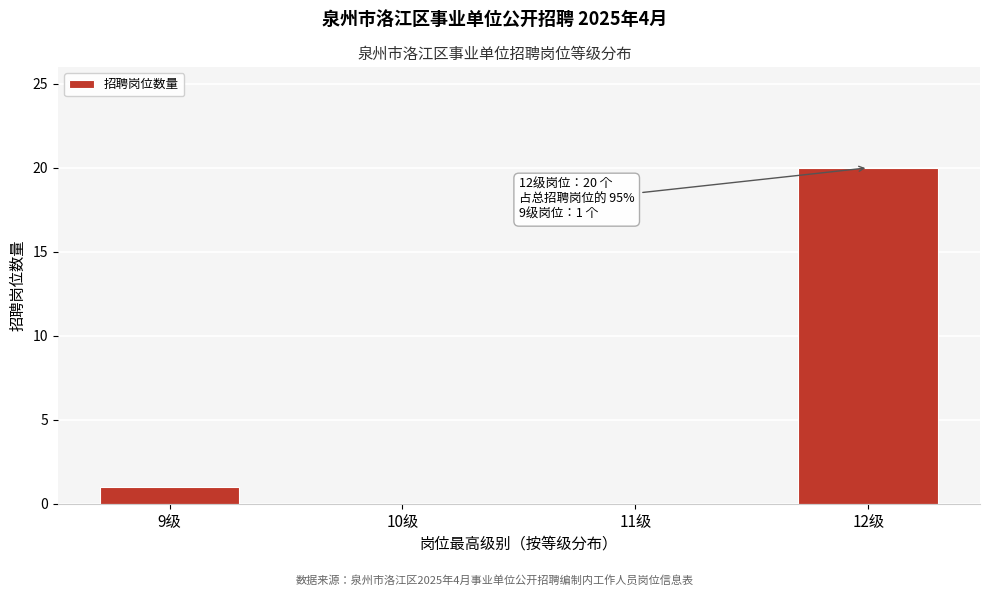

Reading left to right, list all the values displayed in this chart.

9级=1	10级=0	11级=0	12级=20